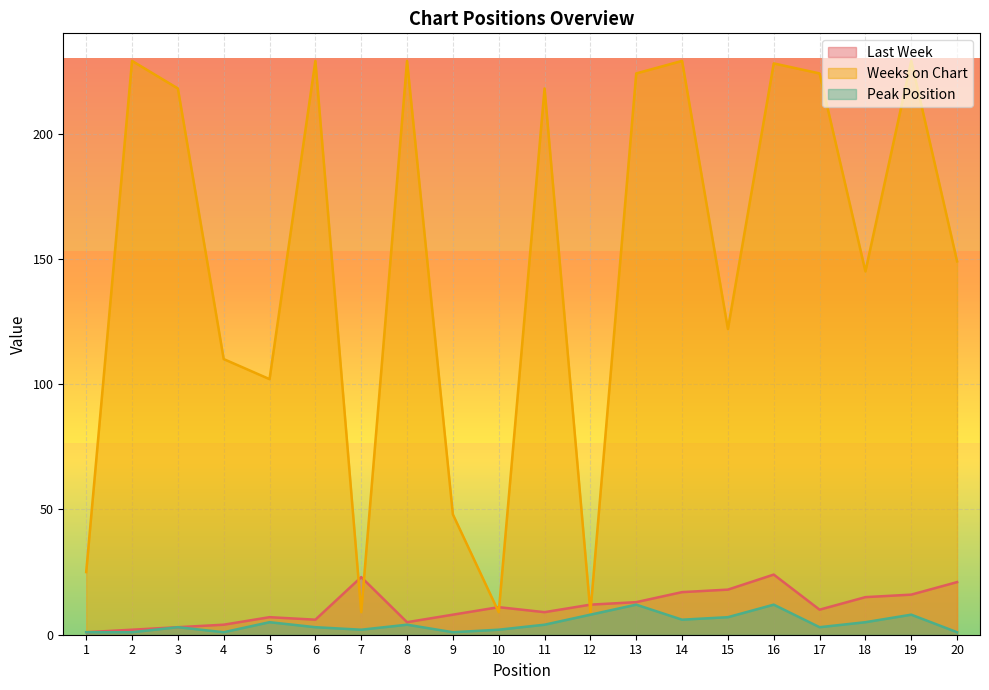

Is the value of Last Week at 19 greater than the value of Weeks on Chart at 5?

No